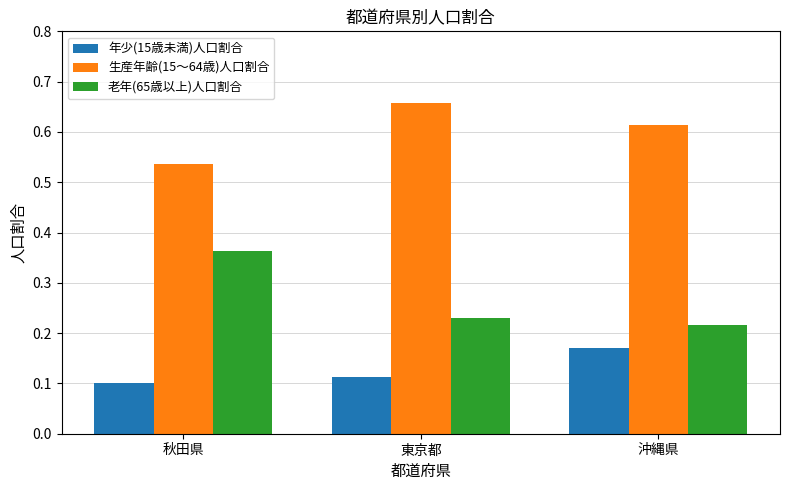

Between 秋田県 and 沖縄県, which series saw the biggest shift?

老年(65歳以上)人口割合